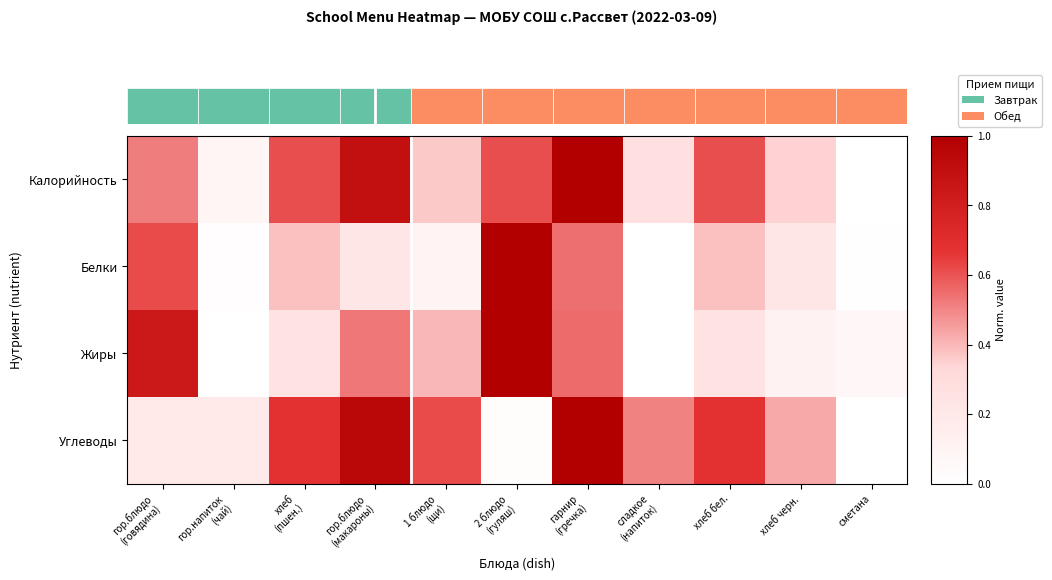

Reading left to right, what are all the values shown in this chart?

Калорийность: гор.блюдо
(говядина)=0.5	гор.напиток
(чай)=0.1	хлеб
(пшен.)=0.6	гор.блюдо
(макароны)=0.9	1 блюдо
(щи)=0.4	2 блюдо
(гуляш)=0.6	гарнир
(гречка)=1.0	сладкое
(напиток)=0.3	хлеб бел.=0.6	хлеб черн.=0.3	сметана=0.0
Белки: гор.блюдо
(говядина)=0.6	гор.напиток
(чай)=0.0	хлеб
(пшен.)=0.4	гор.блюдо
(макароны)=0.2	1 блюдо
(щи)=0.1	2 блюдо
(гуляш)=1.0	гарнир
(гречка)=0.5	сладкое
(напиток)=0.0	хлеб бел.=0.4	хлеб черн.=0.2	сметана=0.0
Жиры: гор.блюдо
(говядина)=0.8	гор.напиток
(чай)=0.0	хлеб
(пшен.)=0.2	гор.блюдо
(макароны)=0.5	1 блюдо
(щи)=0.4	2 блюдо
(гуляш)=1.0	гарнир
(гречка)=0.6	сладкое
(напиток)=0.0	хлеб бел.=0.2	хлеб черн.=0.1	сметана=0.1
Углеводы: гор.блюдо
(говядина)=0.2	гор.напиток
(чай)=0.2	хлеб
(пшен.)=0.7	гор.блюдо
(макароны)=0.9	1 блюдо
(щи)=0.6	2 блюдо
(гуляш)=0.0	гарнир
(гречка)=1.0	сладкое
(напиток)=0.5	хлеб бел.=0.7	хлеб черн.=0.4	сметана=0.0